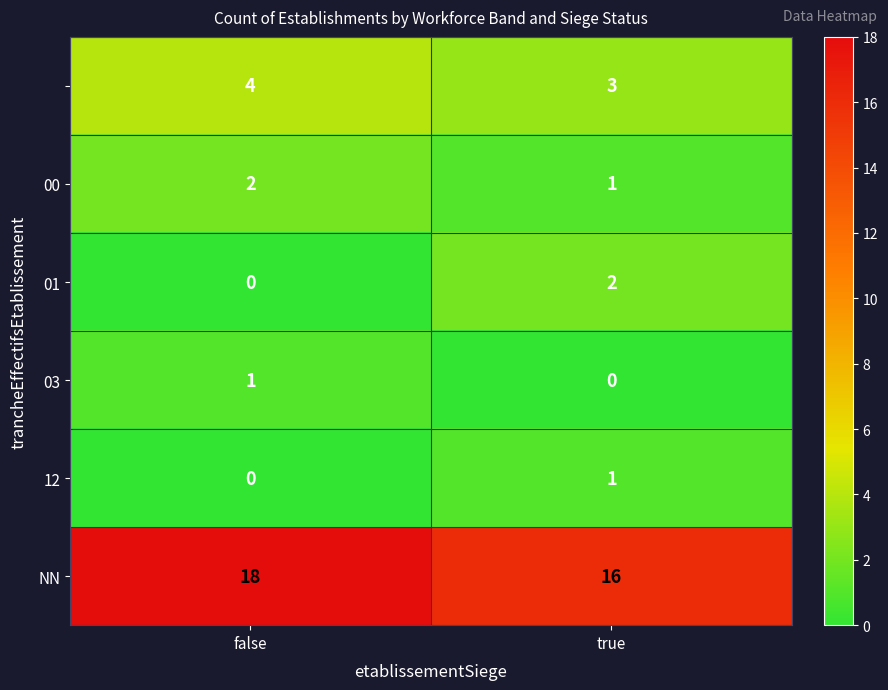

At which category is the sum across all series the highest?

false